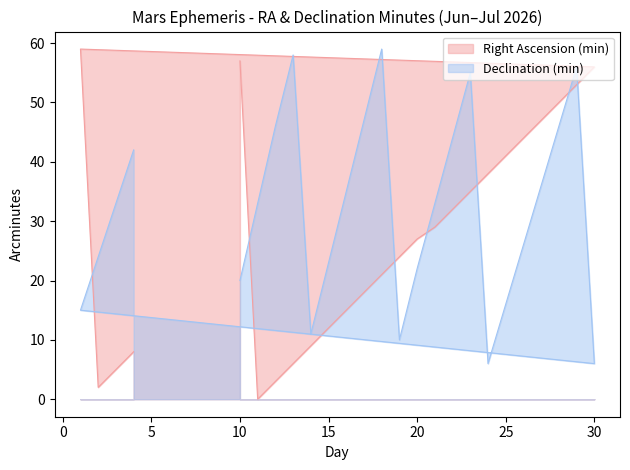

Reading left to right, extract all data points from this chart.

Right Ascension (min): 10=57	11=0	12=3	13=6	14=9	15=12	16=15	17=18	18=21	19=24	20=27	21=29	22=32	23=35	24=38	25=41	26=44	27=47	28=50	29=53	30=56	1=59	2=2	3=5	4=8
Declination (min): 10=20	11=33	12=46	13=58	14=11	15=23	16=35	17=47	18=59	19=10	20=22	21=33	22=44	23=55	24=6	25=16	26=26	27=36	28=46	29=56	30=6	1=15	2=24	3=33	4=42